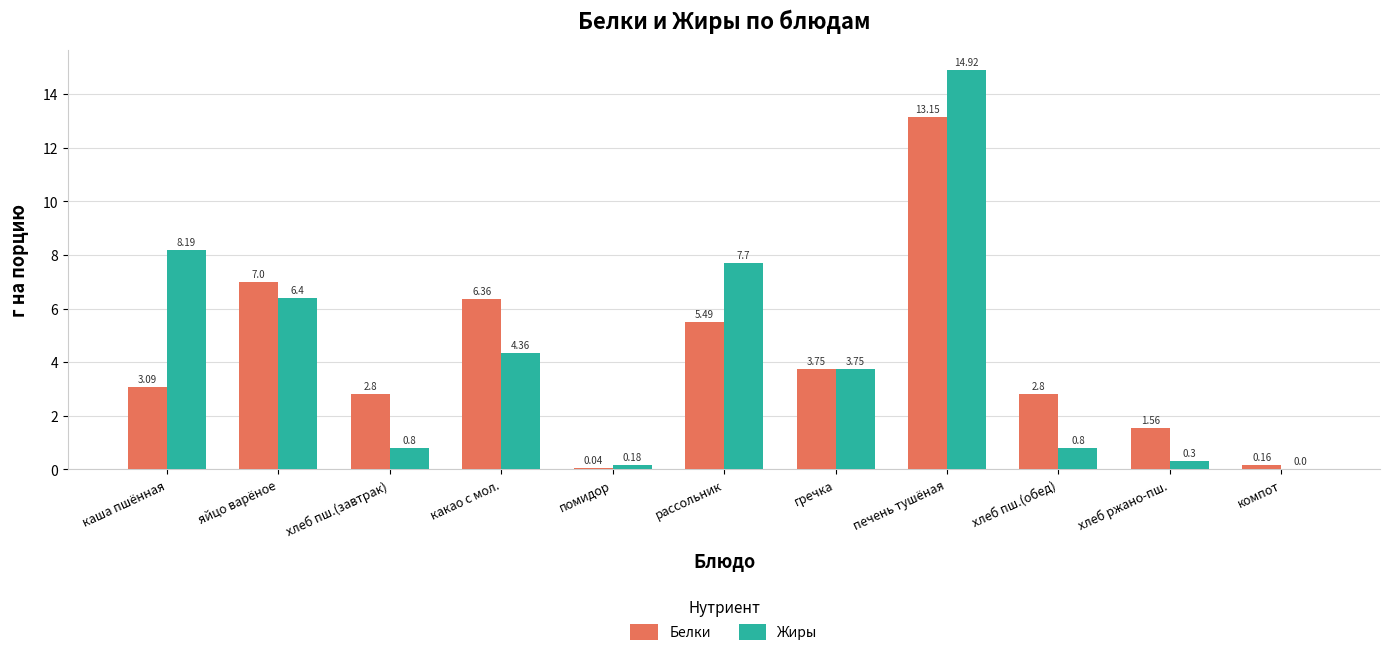

What is the sum of all Жиры values?

47.4